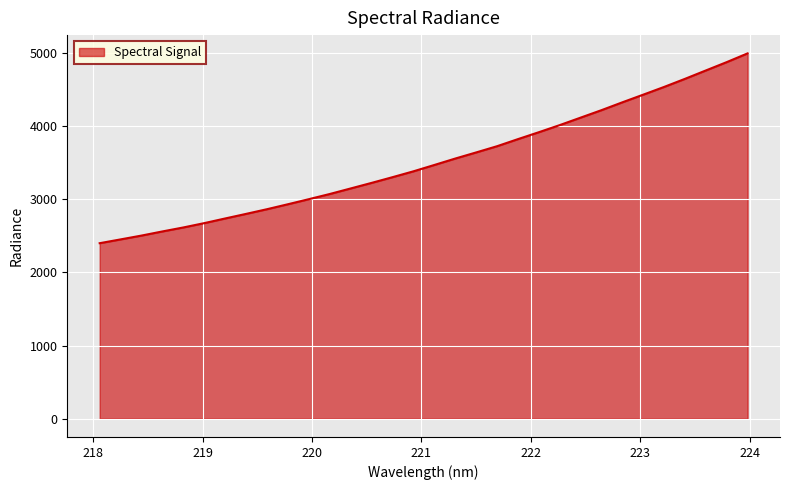

What is the greatest value displayed?

4994.5